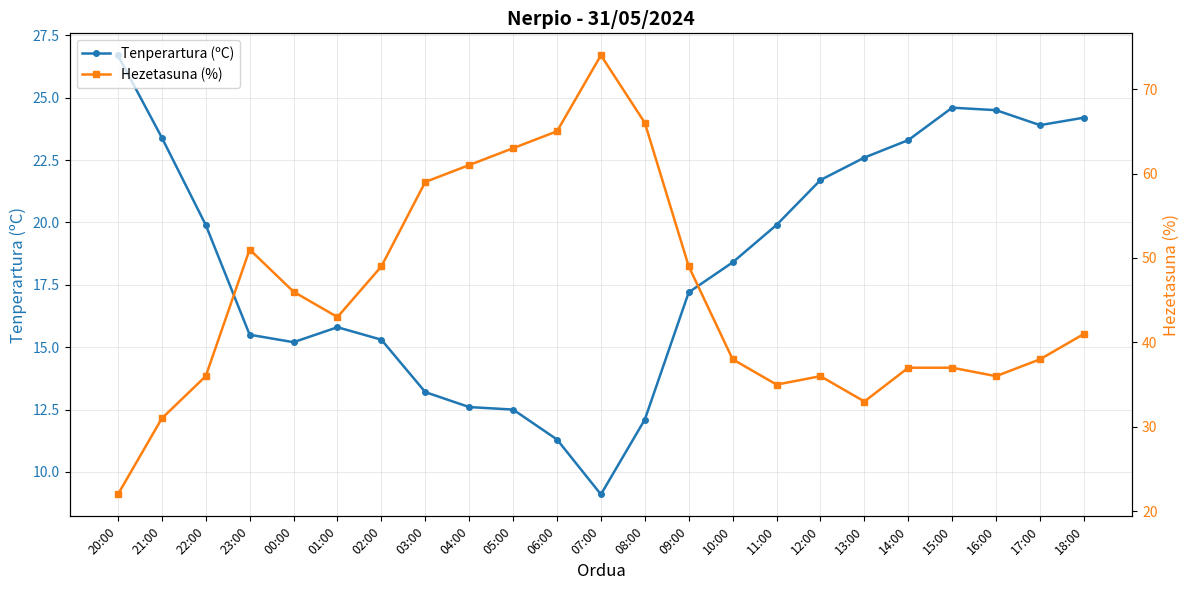

What is the sum of all Hezetasuna (%) values?

1046.0